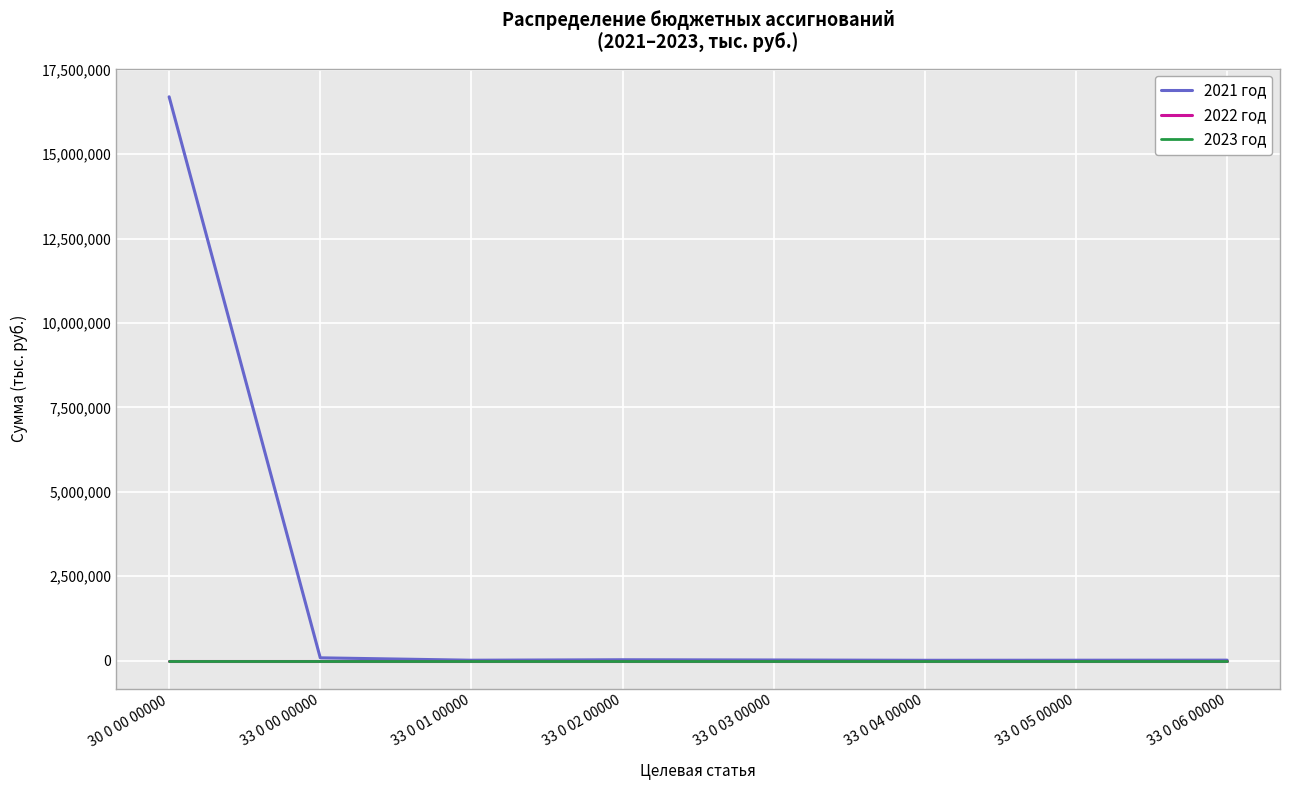

What is the label of the 5th point from the left?

33 0 03 00000